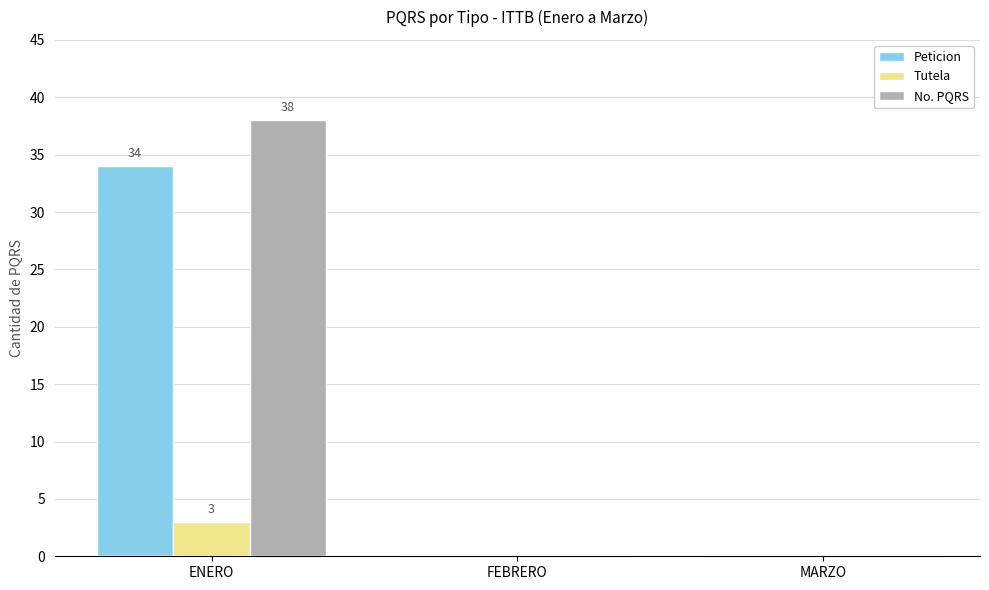

Are the bars grouped side by side (vs. stacked)?

Yes